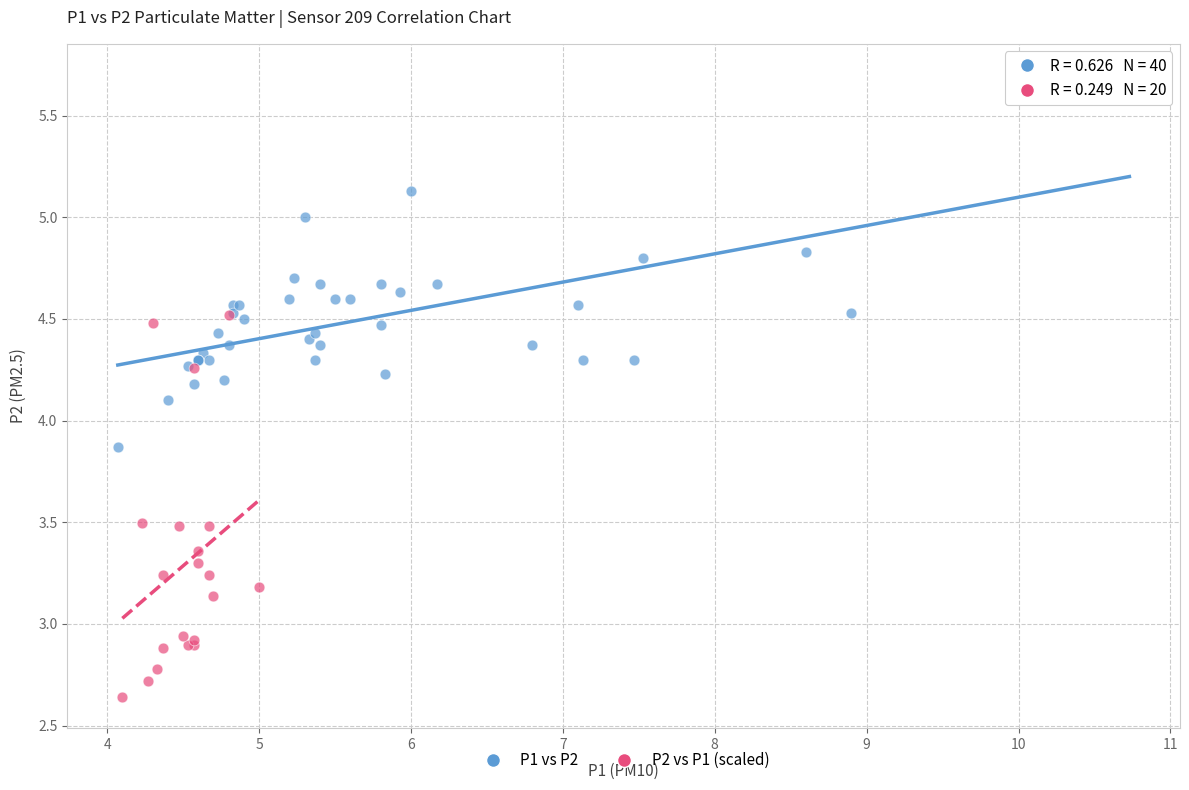

Which series contains the highest Y value?

P1 vs P2